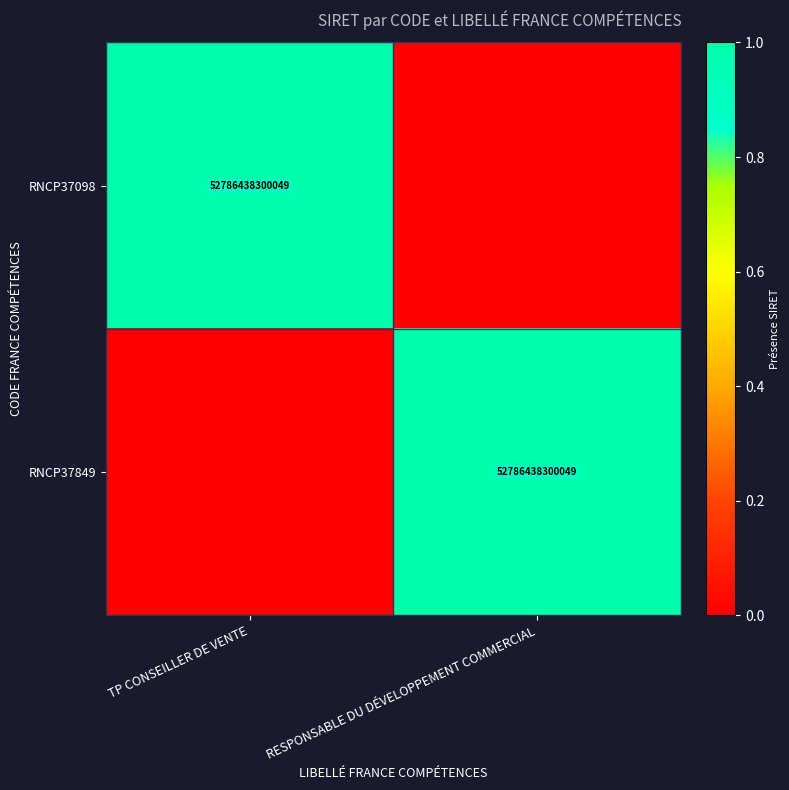

What is the spread (max minus min) of values at RESPONSABLE DU DÉVELOPPEMENT COMMERCIAL?

1